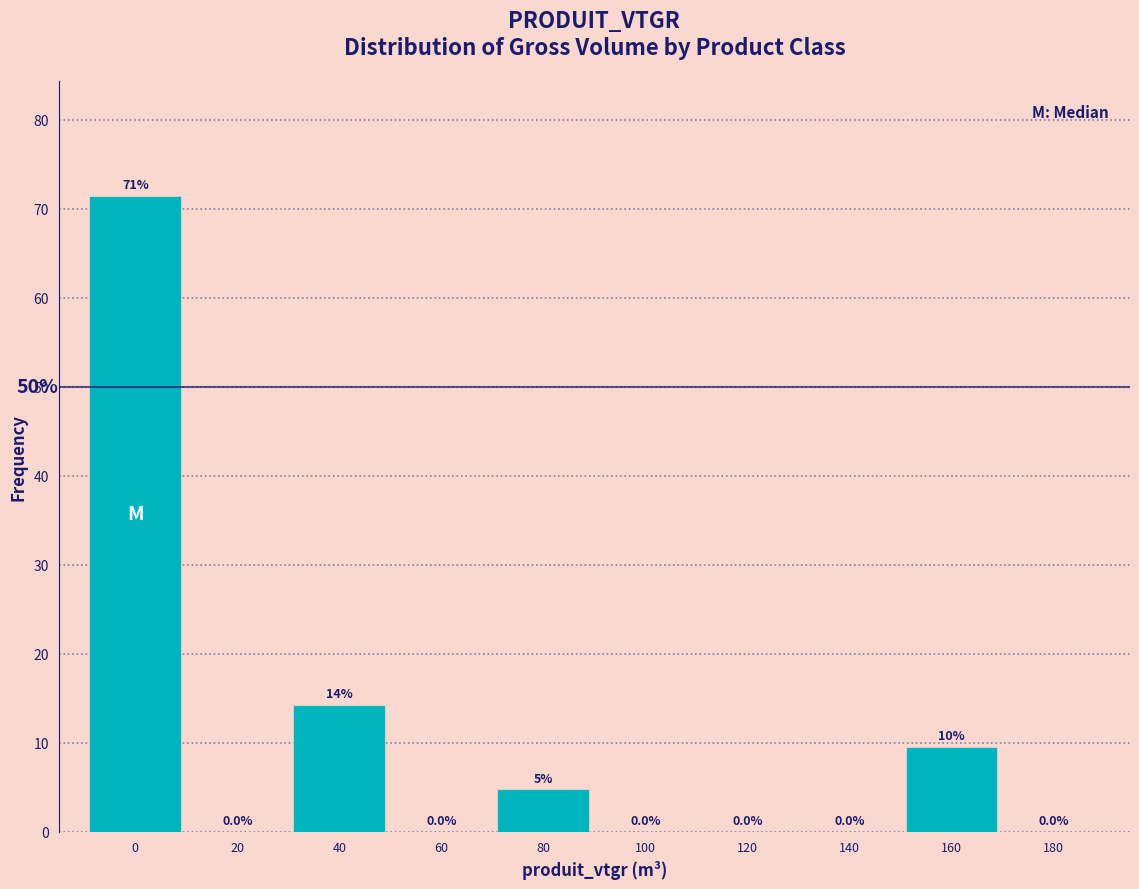

Between 40 and 160, which is larger?

40